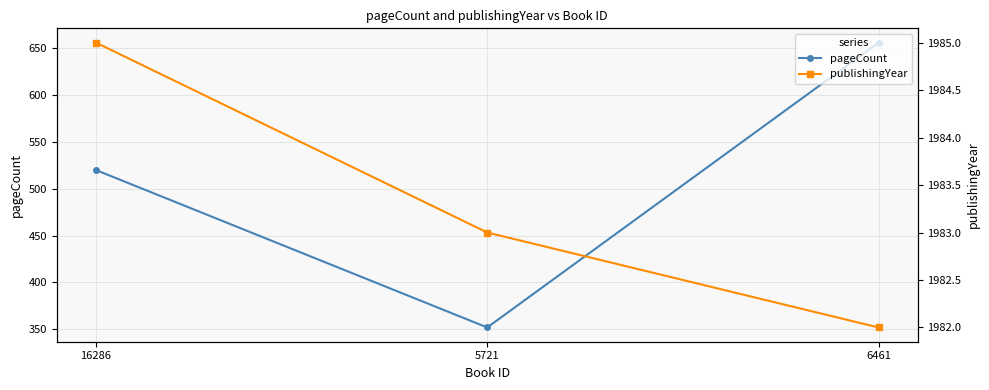

What is the total value across all series at 5721?

2335